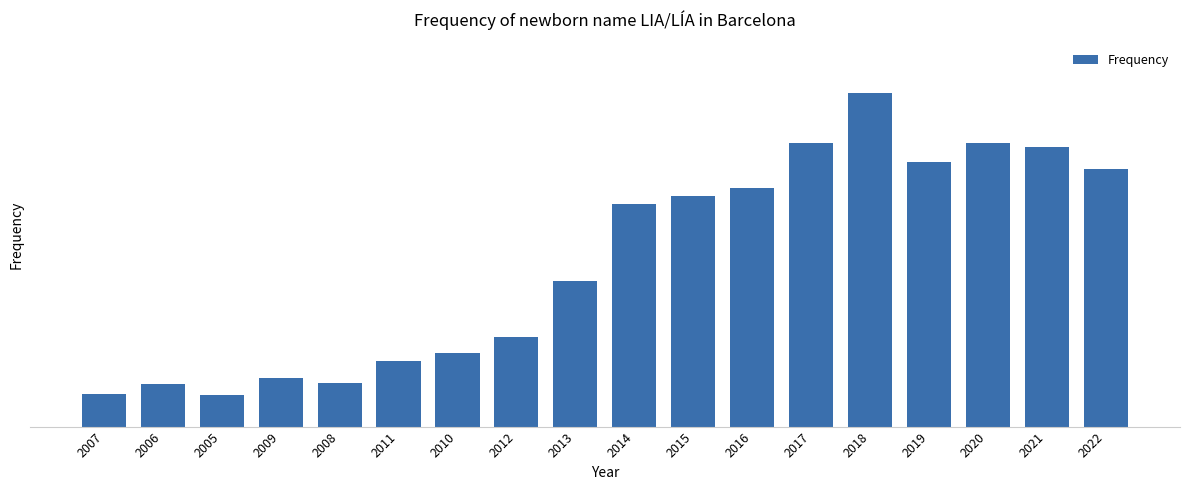

List the labels in order of value, smallest first.

2005, 2007, 2006, 2008, 2009, 2011, 2010, 2012, 2013, 2014, 2015, 2016, 2022, 2019, 2021, 2017, 2020, 2018